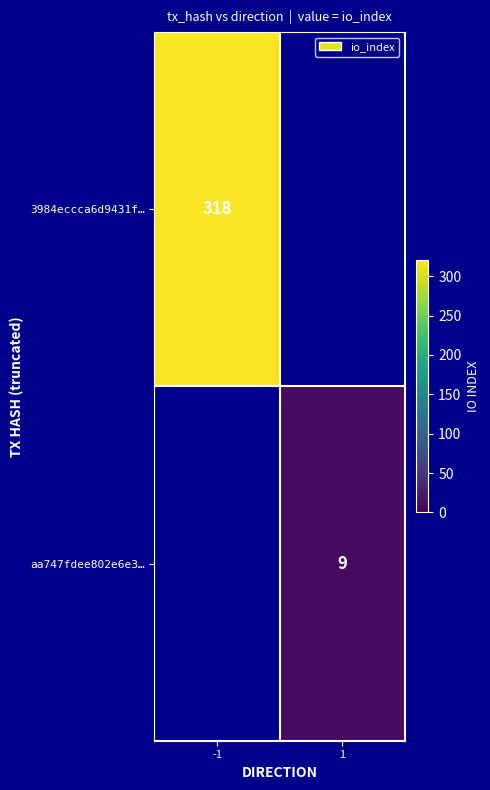

True or false: aa747fdee802e6e3… has a value of 9 at 1.

True